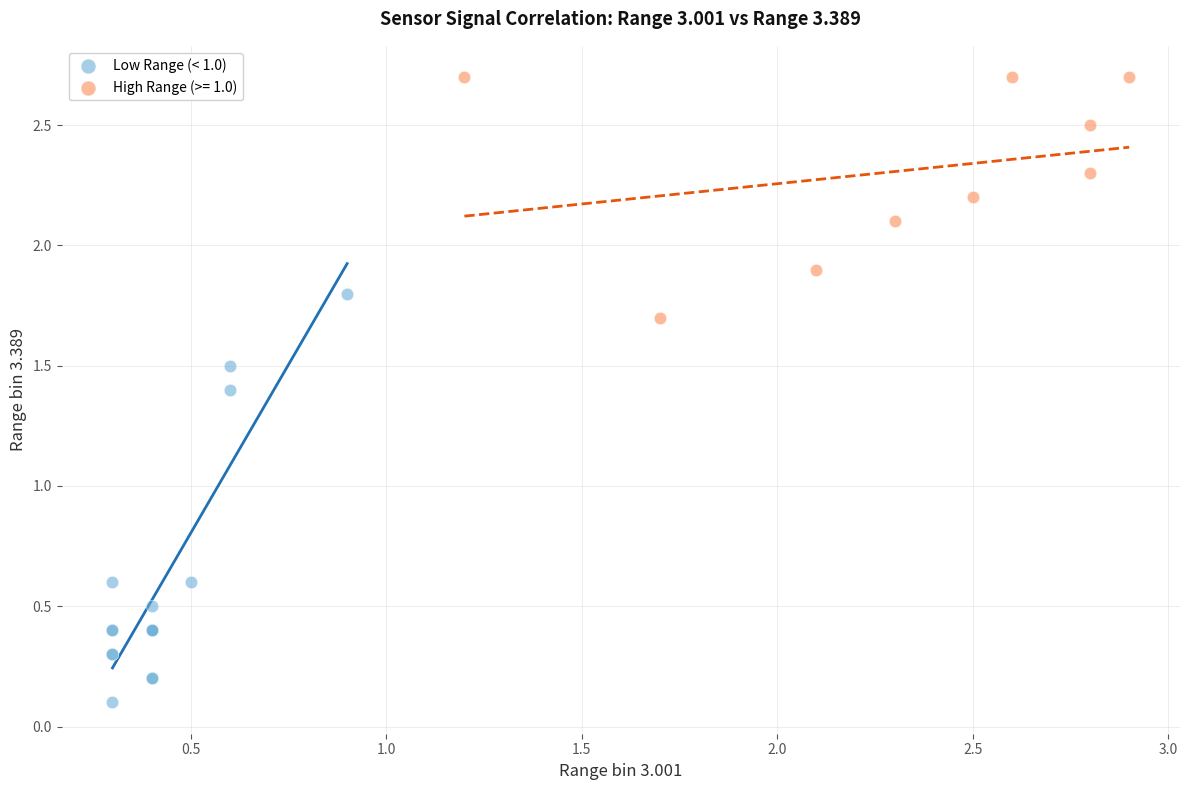

Which series reaches the maximum Y coordinate?

High Range (>= 1.0)